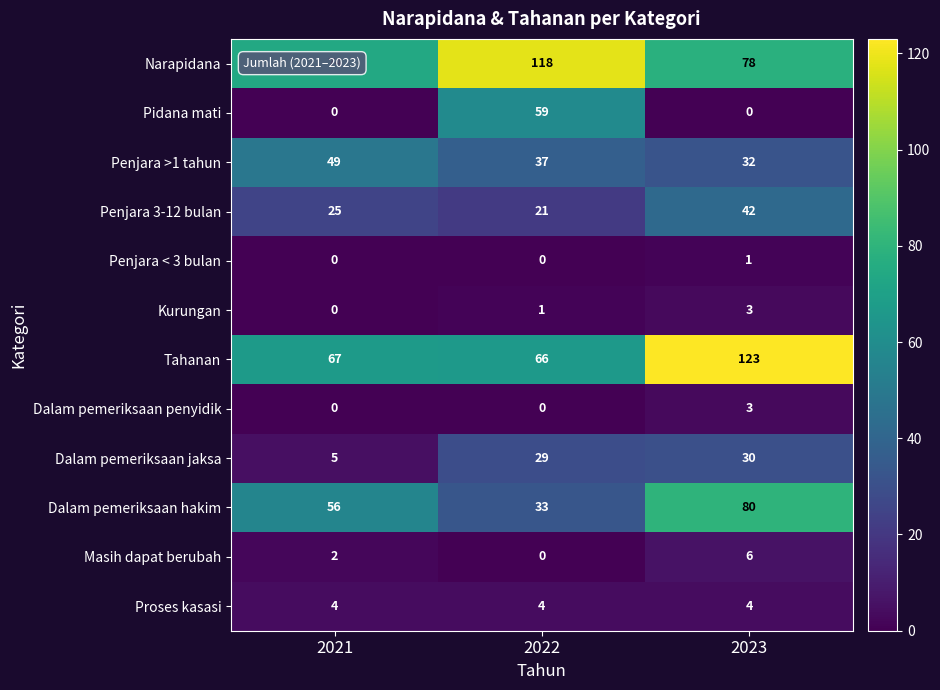

At which label is Kurungan closest to 1?

2022